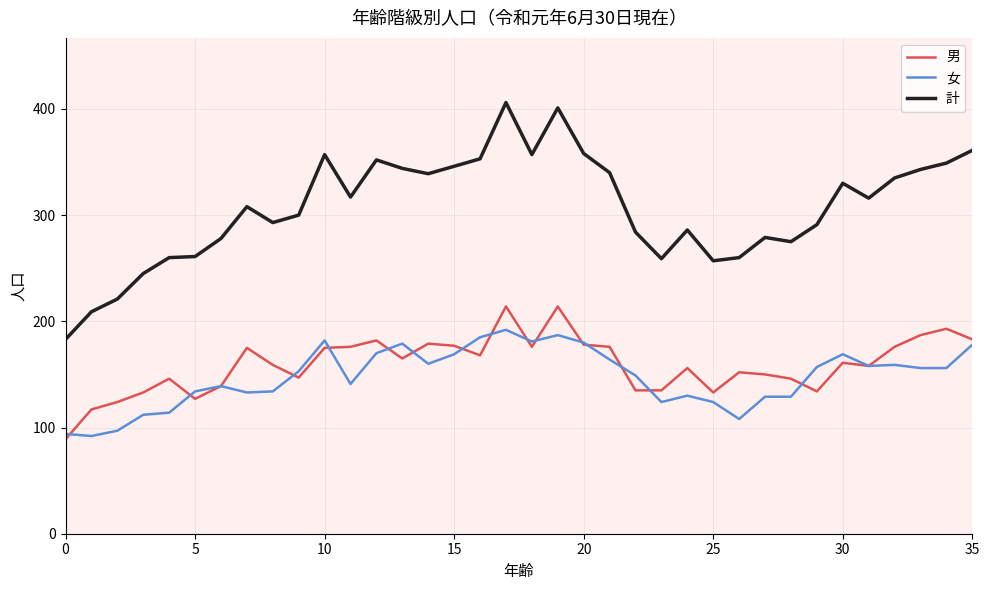

True or false: 男 and 計 cross at least once.

False